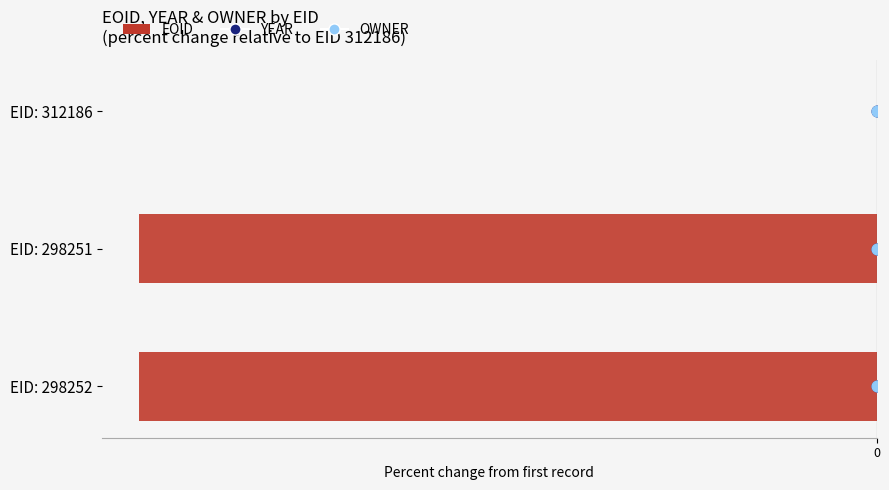

Which series contains the highest Y value?

YEAR